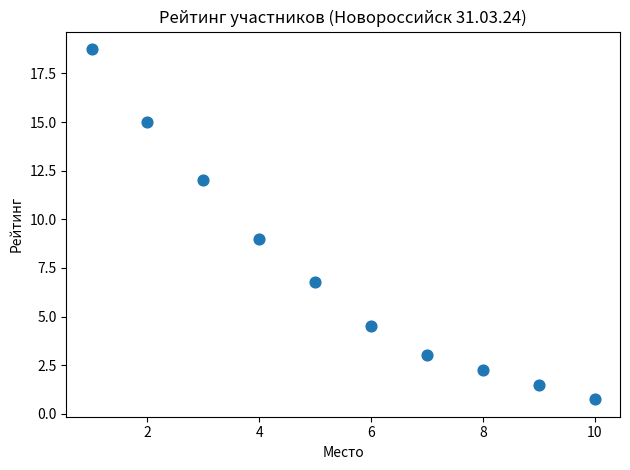

What is the average X value?

5.5